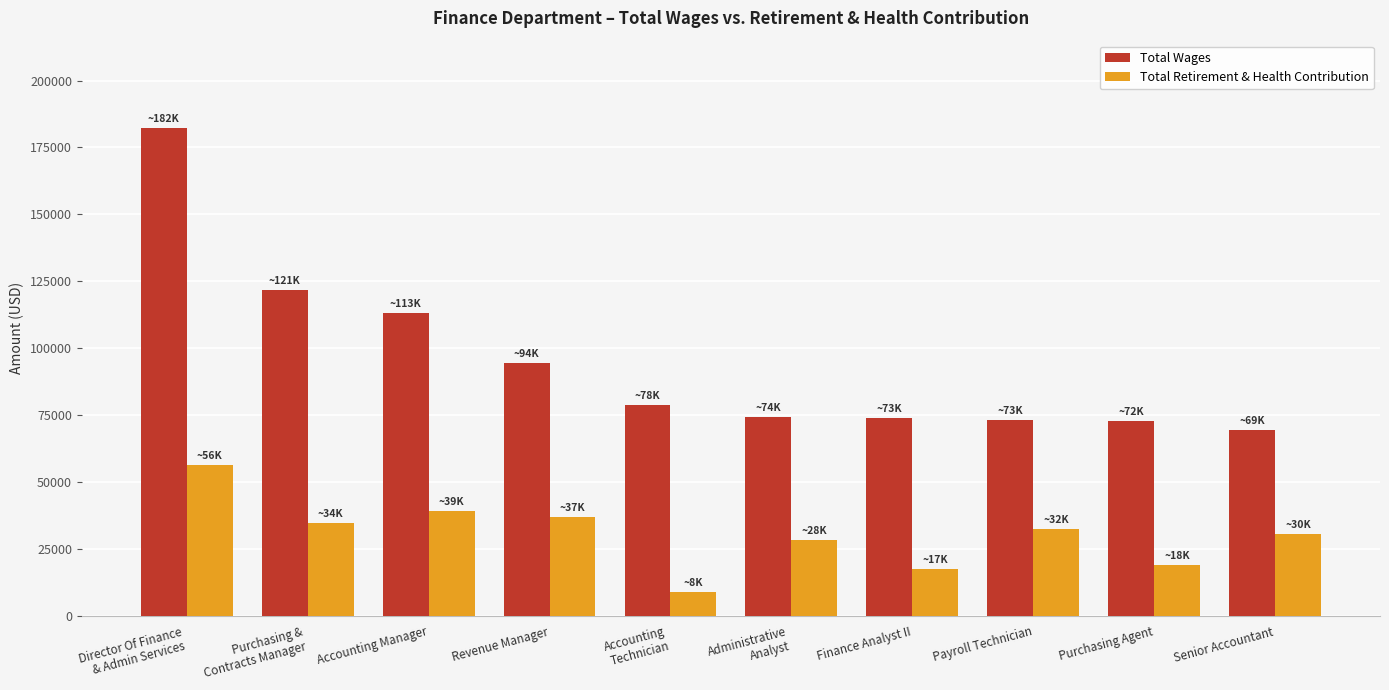

The value of Total Retirement & Health Contribution at Purchasing Agent is 18996. True or false?

True